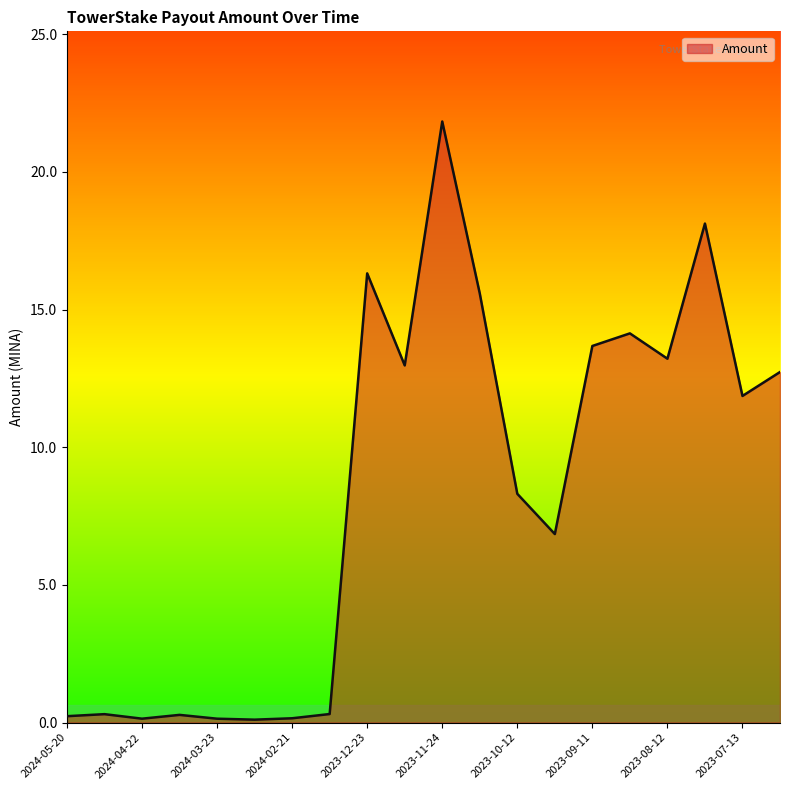

What is the difference between the maximum and minimum values?

21.7